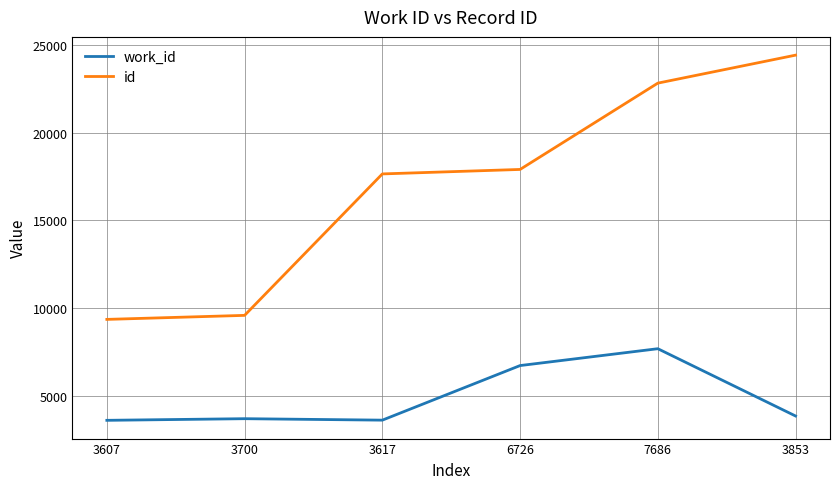

At which category does the chart reach its peak across all series?

3853